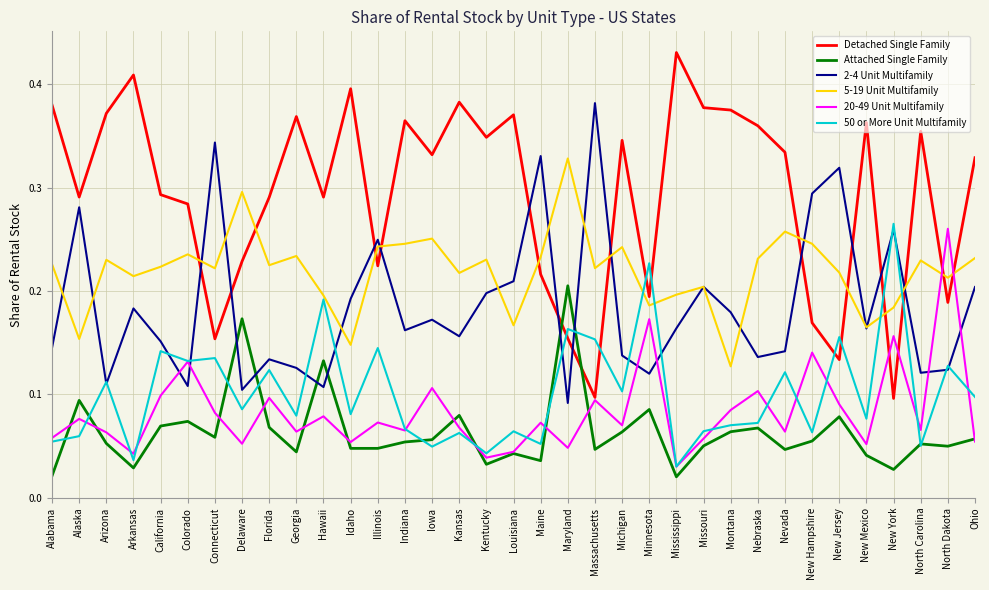

Which series has the widest spread of values?

Detached Single Family